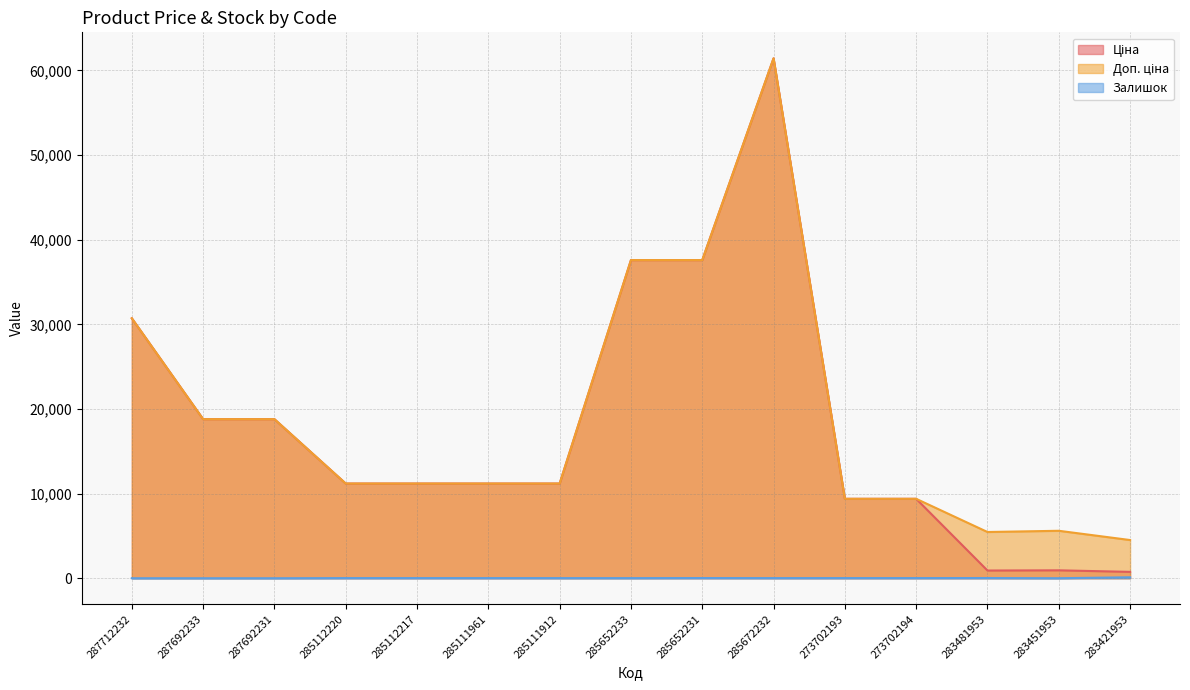

What is the difference between the Ціна values at 285672232 and 285112220?

50246.1